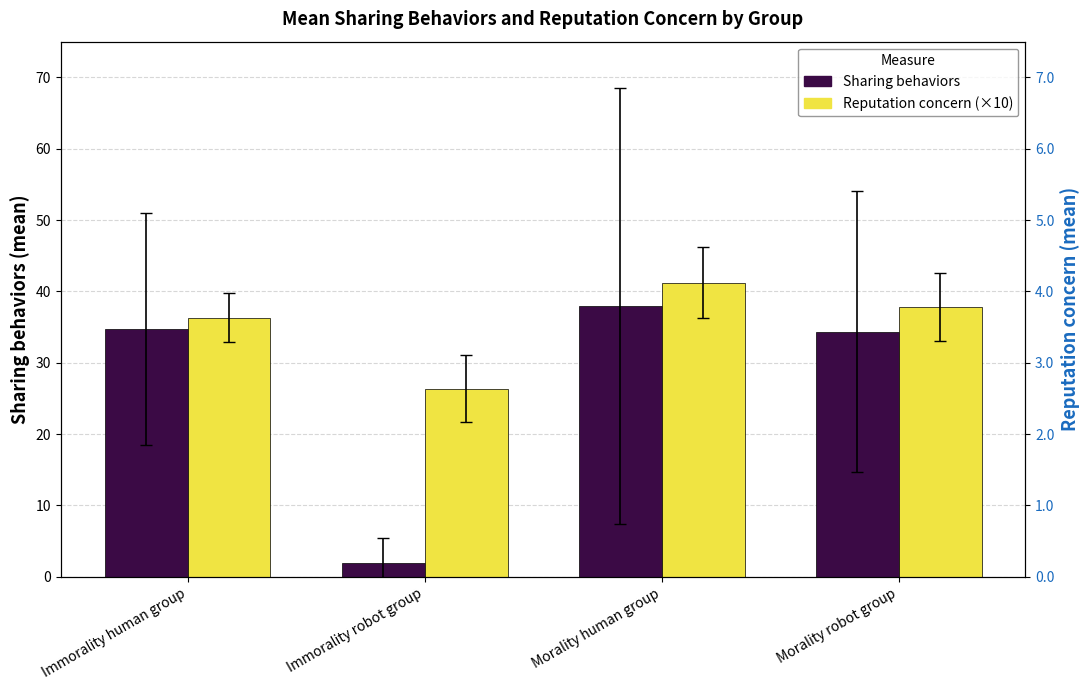

How many data points in Sharing behaviors are less than 34?

1